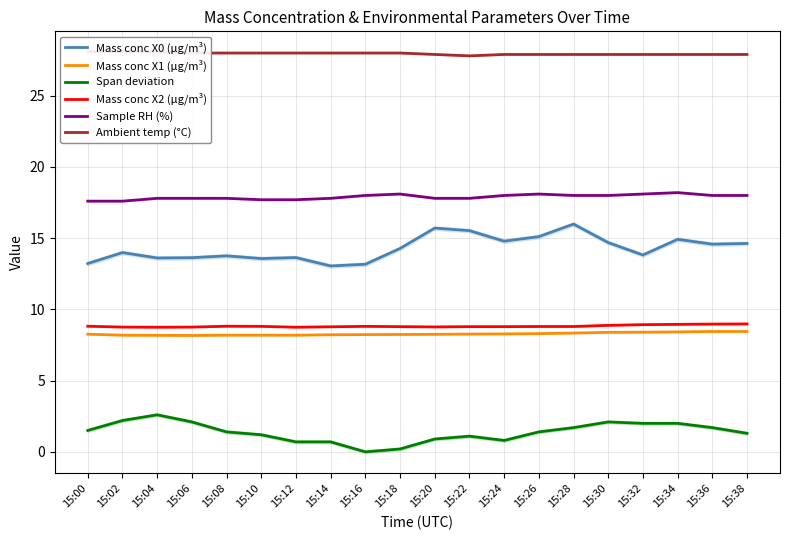

The value of Ambient temp (°C) at 15:36 is 27.9. True or false?

True